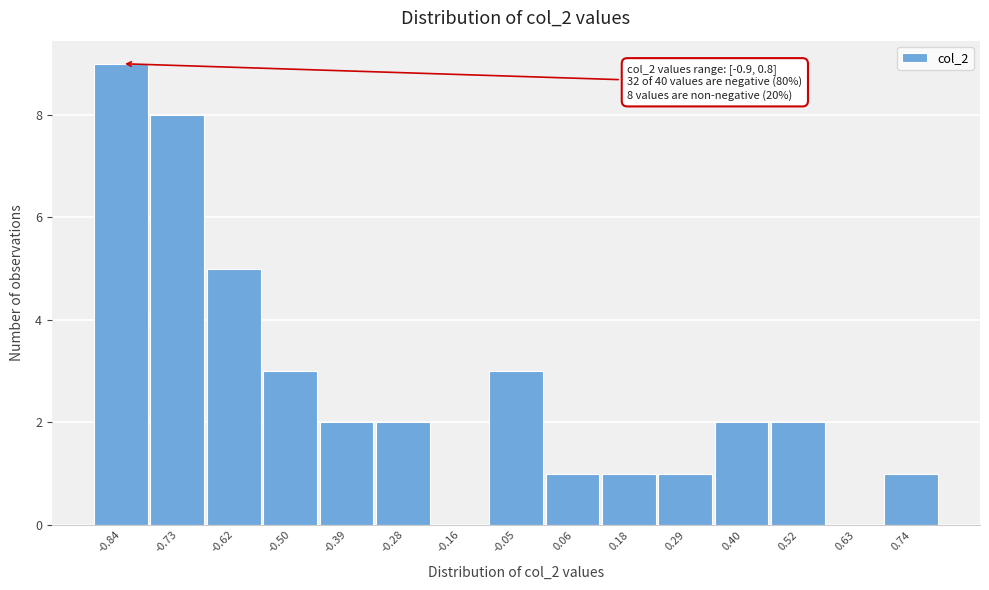

Over which range of the x-axis is the bar tallest?

-0.90 to -0.78